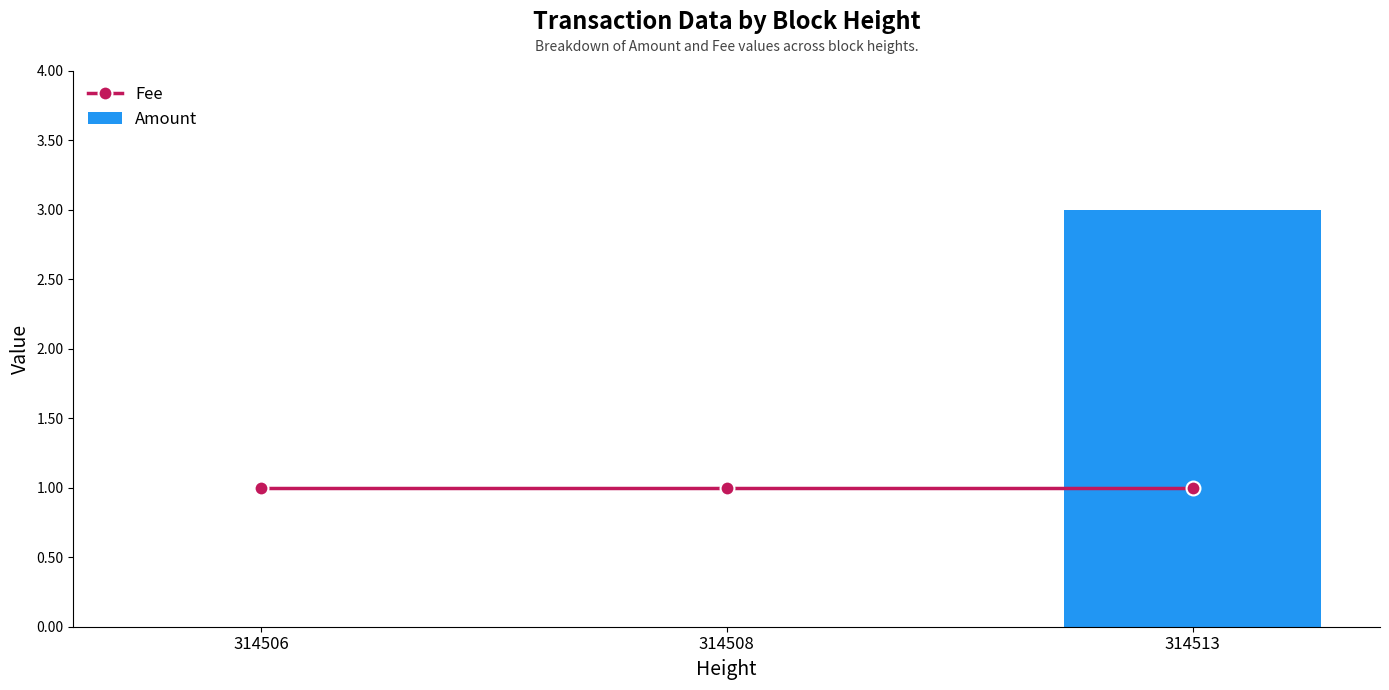

What is the total value across all series at 314513?

4